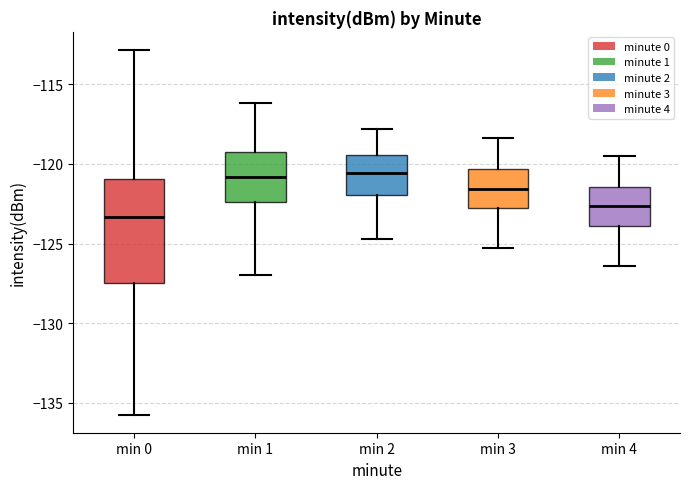

Reading left to right, transcribe this box plot: for each box, give where its median line is, the range the box spans, and where its two whiskers end, as read against the y-axis. The values are not printed on the chart, so give them approximately, as read against the axis.

min 0: median -123.5, box -127.5 to -121.0, whiskers -135.5 to -113.0
min 1: median -121.0, box -122.5 to -119.5, whiskers -127.0 to -116.0
min 2: median -120.5, box -122.0 to -119.5, whiskers -124.5 to -118.0
min 3: median -121.5, box -123.0 to -120.5, whiskers -125.5 to -118.5
min 4: median -122.5, box -124.0 to -121.5, whiskers -126.5 to -119.5